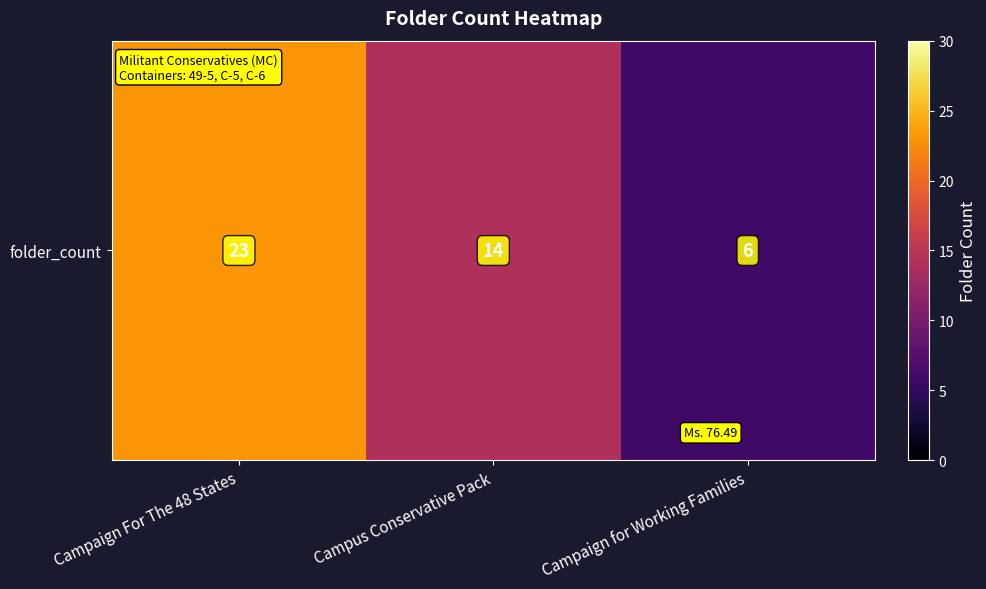

How many values are between 6 and 23?

3